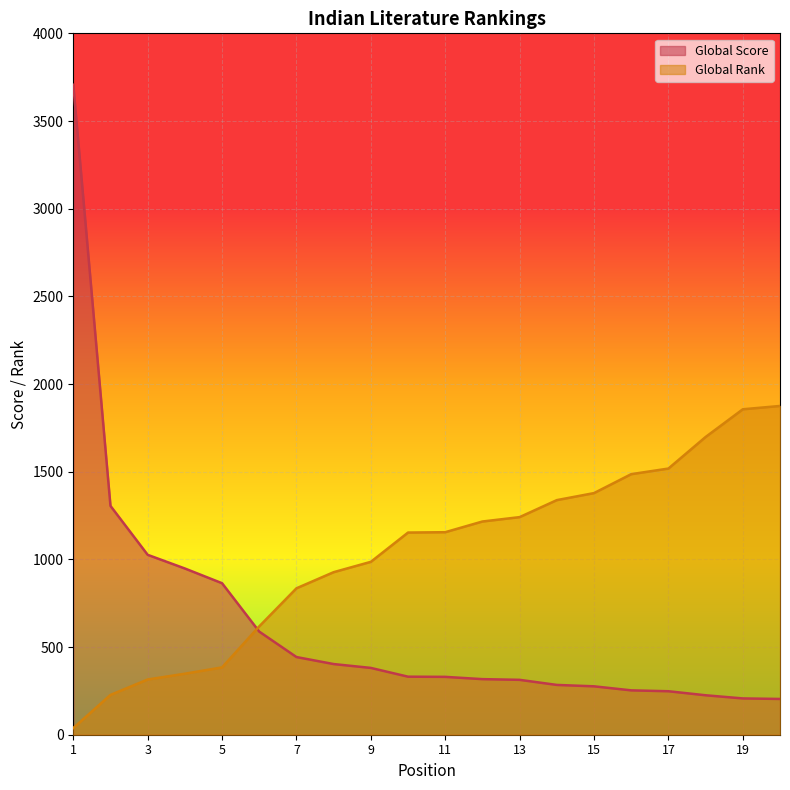

True or false: Global Rank and Global Score intersect in this chart.

True